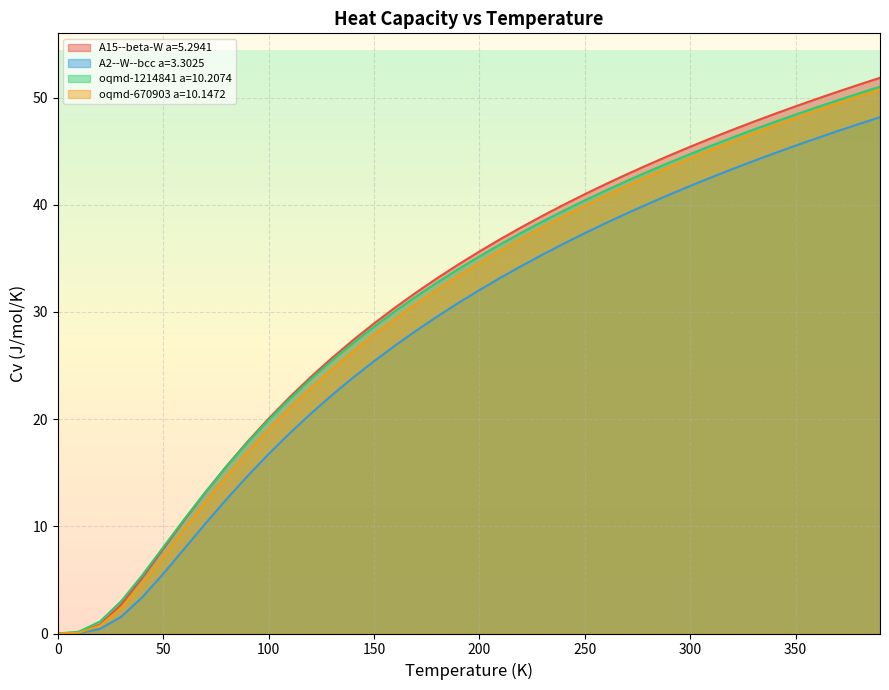

True or false: A2--W--bcc a=3.3025 has a value of 25.4 at 150.

True